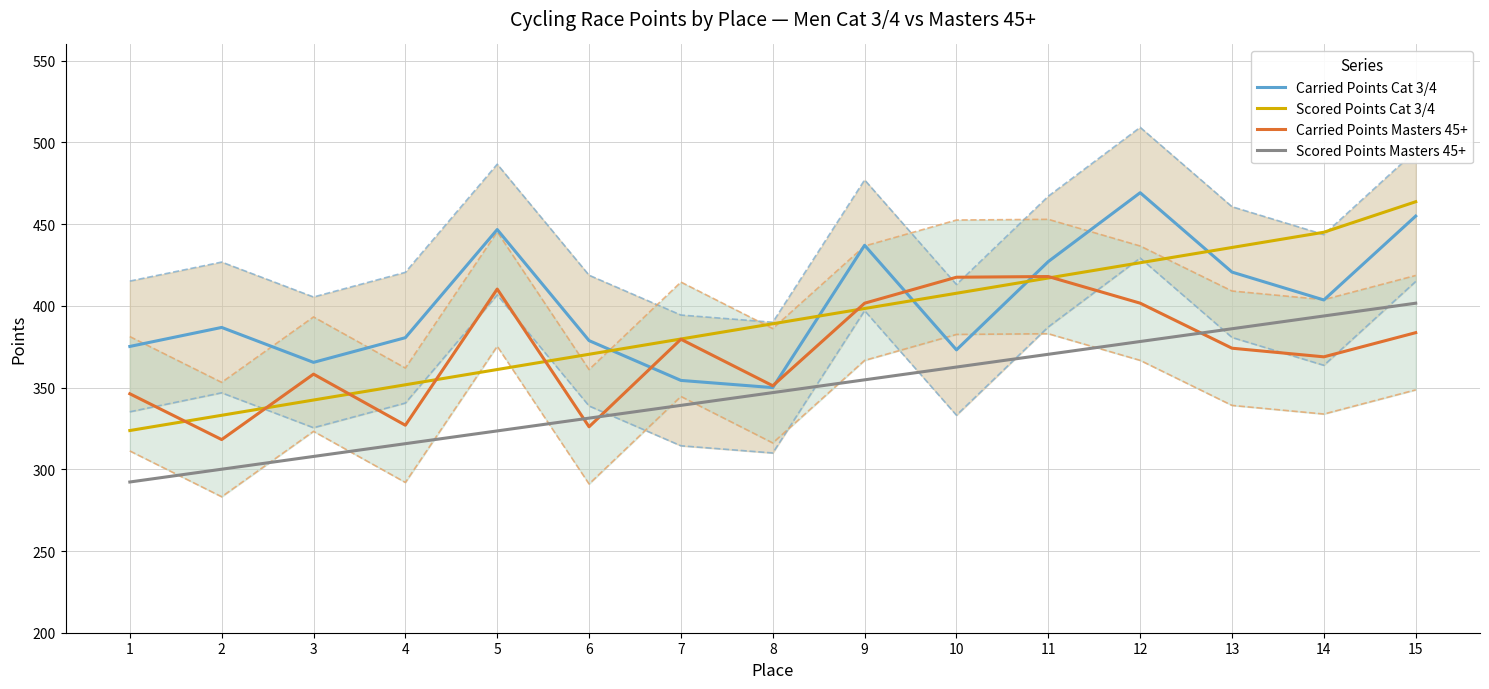

Does the chart display data point markers on the line(s)?

No